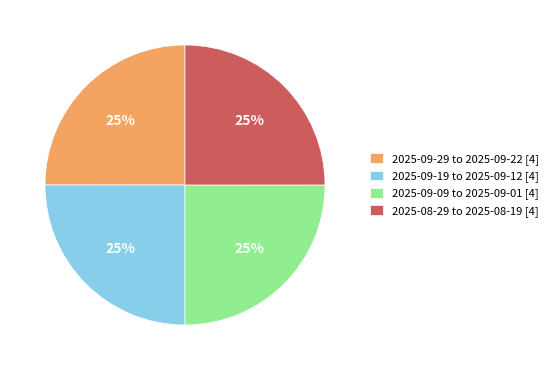

To the nearest percent, what is the average slice percentage?

25%